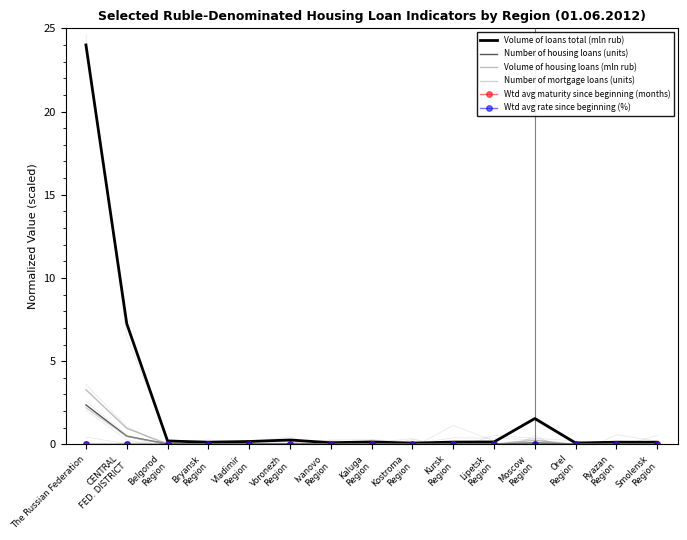

Which has a higher value, The Russian Federation or Kursk
Region?

The Russian Federation